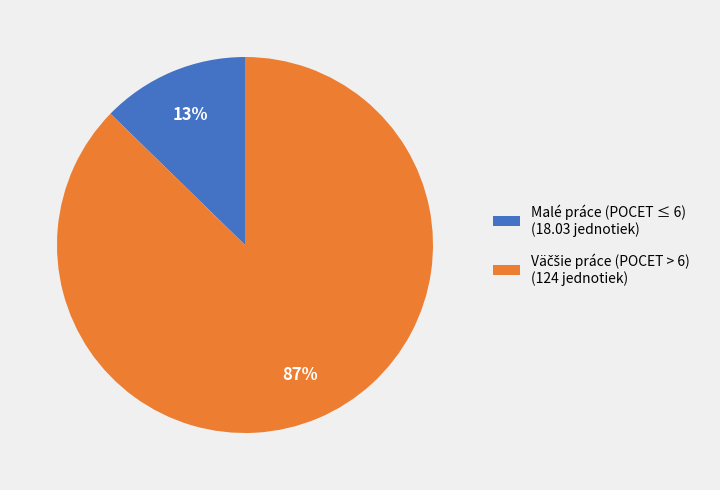

Which slice is the smallest?

Malé práce (POCET ≤ 6) (18.03 jednotiek)